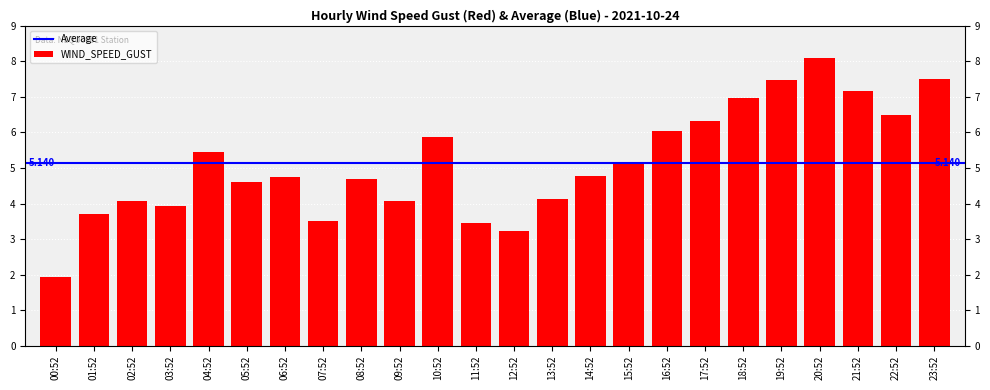

At which category does the chart reach its peak across all series?

20:52